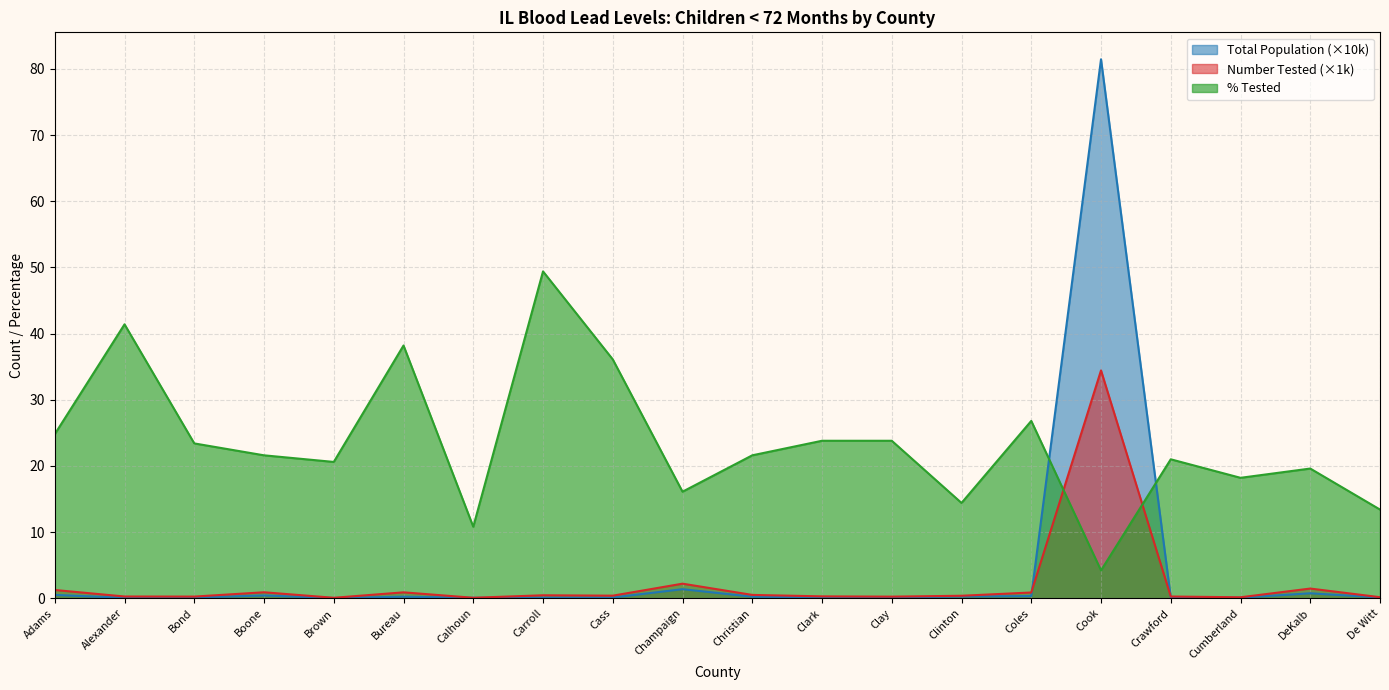

True or false: Number Tested has more than 2 interior local peaks.

True